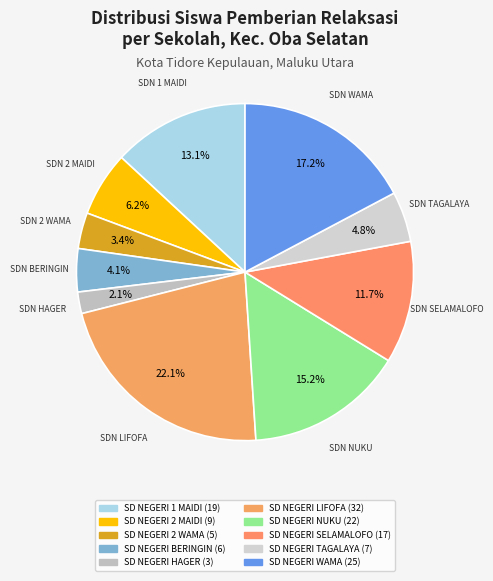

Which slice is the smallest?

SD NEGERI HAGER